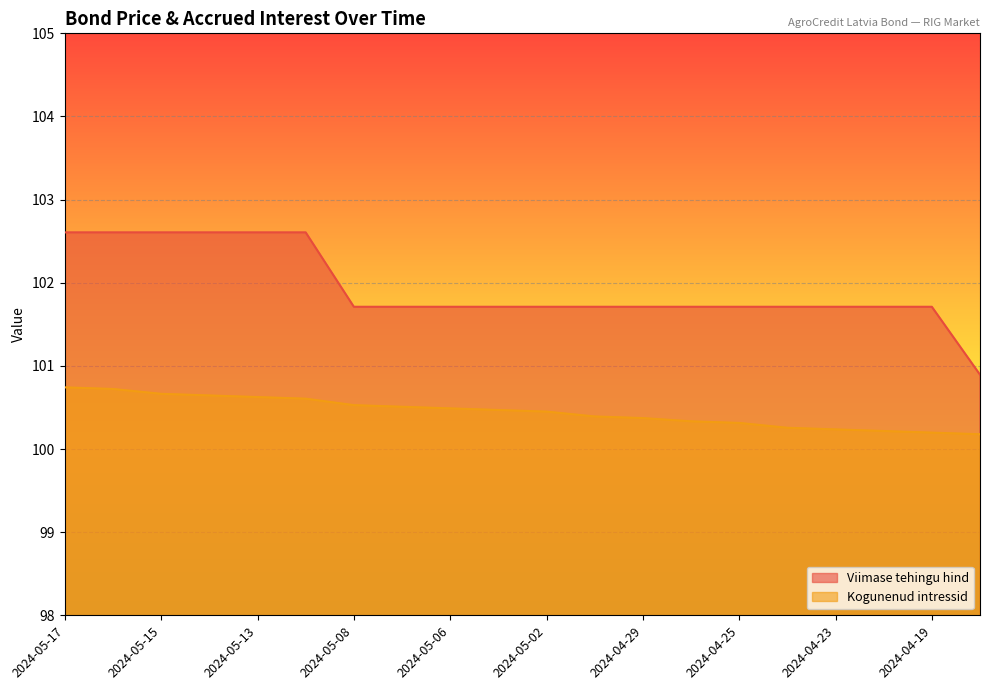

Does the chart display data point markers on the line(s)?

No